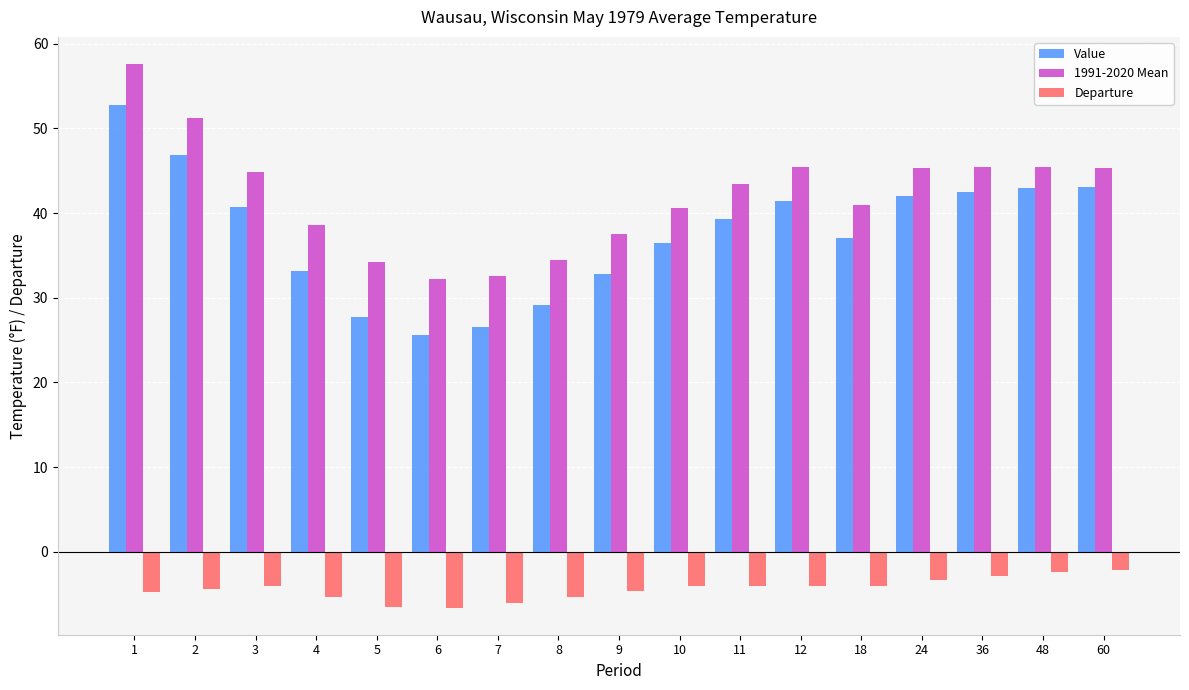

Rank the series by their maximum value, from highest to lowest.

1991-2020 Mean, Value, Departure